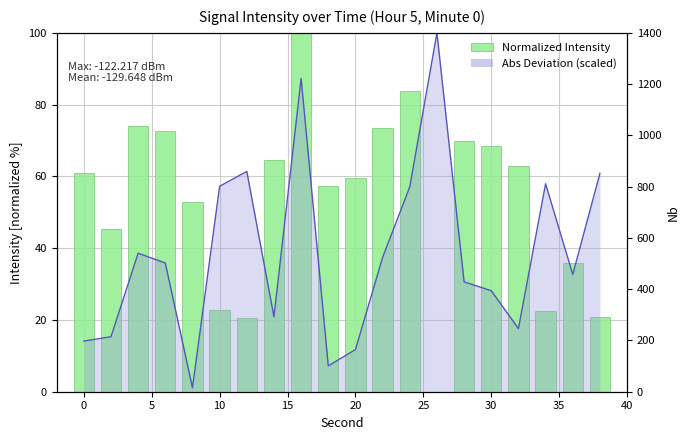

What is the difference between the maximum and second lowest values?

79.4